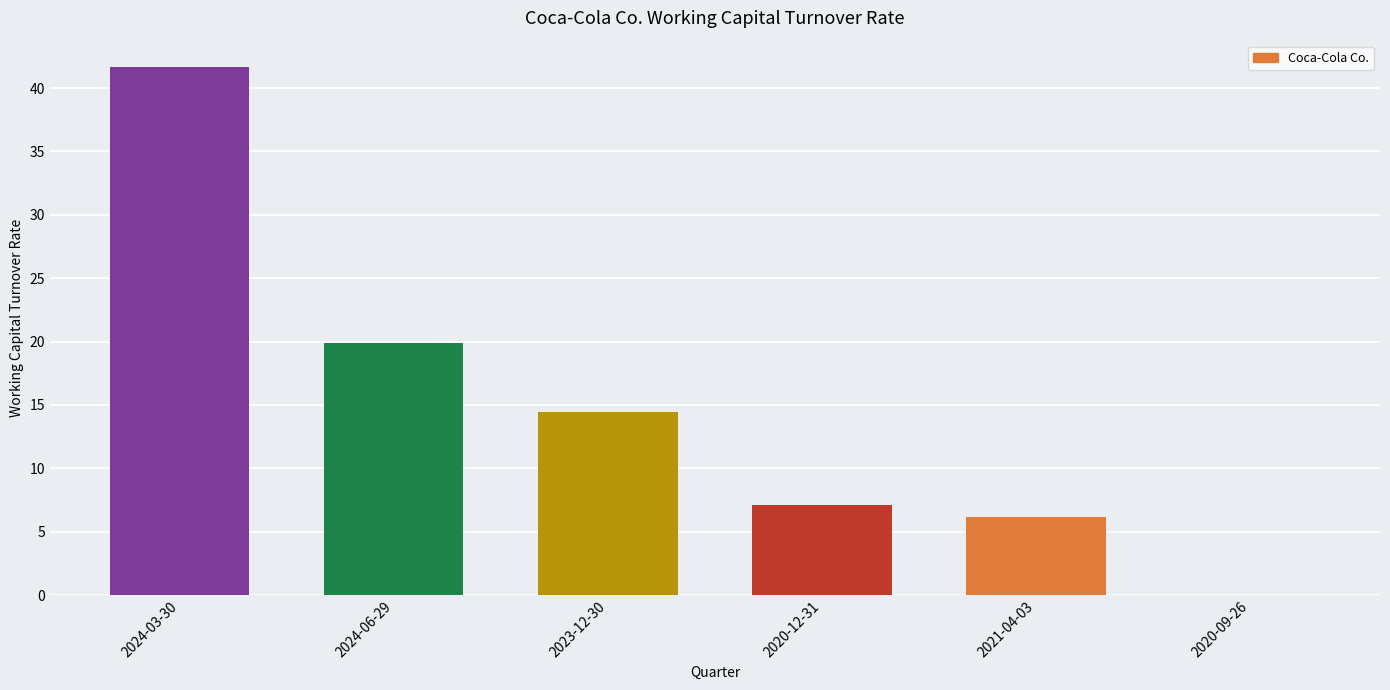

Which label corresponds to the largest value in the chart?

2024-03-30